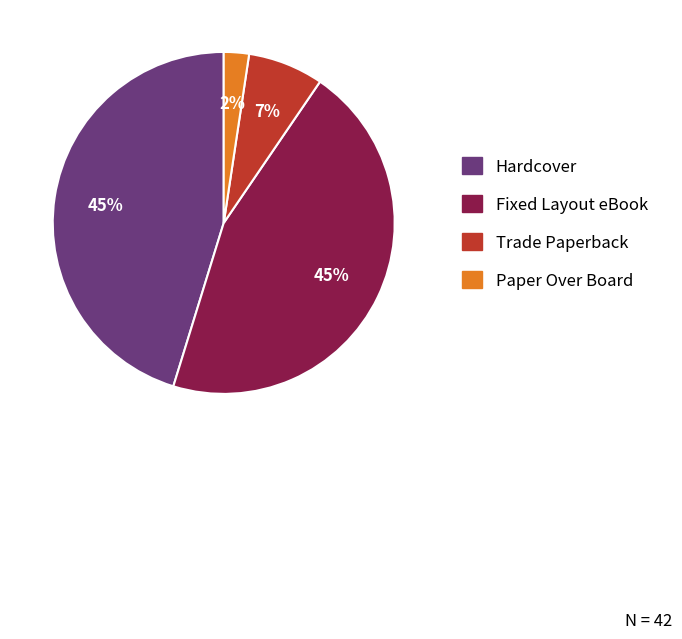

The Trade Paperback slice represents 21% of the pie. True or false?

False